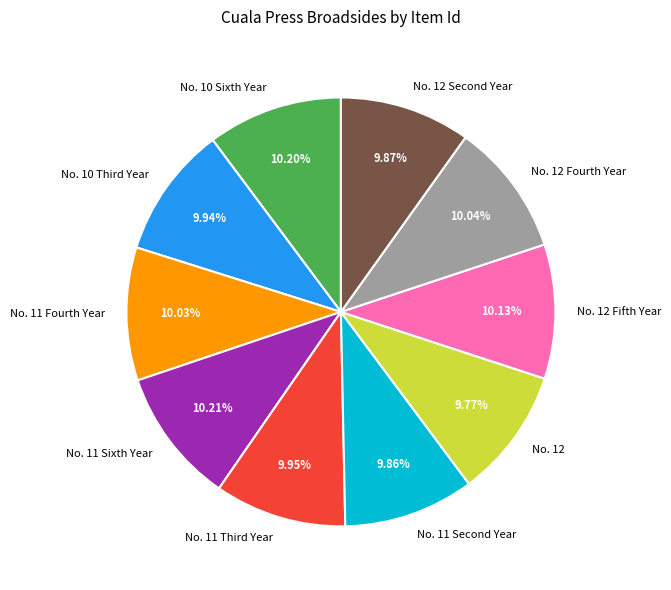

Is the sum of No. 12 and No. 12 Fourth Year greater than half?

No